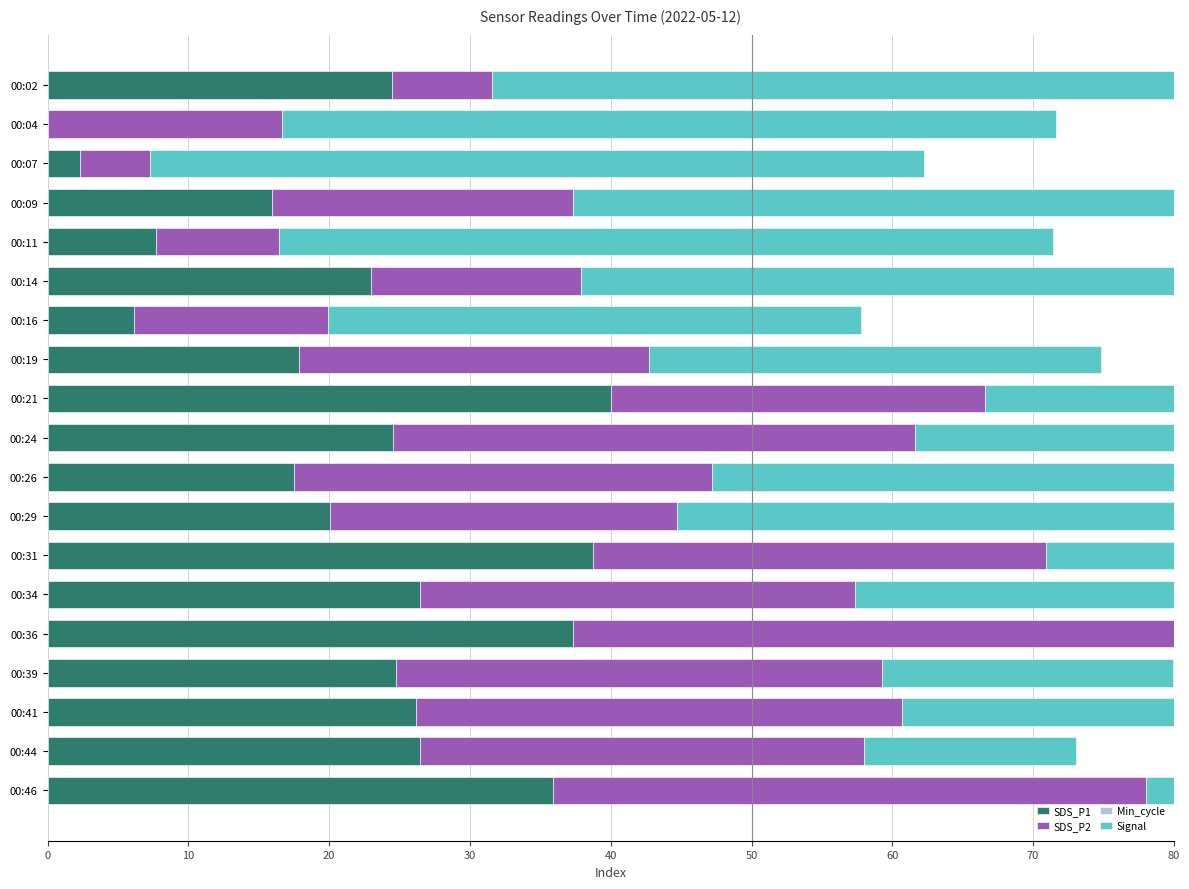

How many data points in Signal are above 37?

12